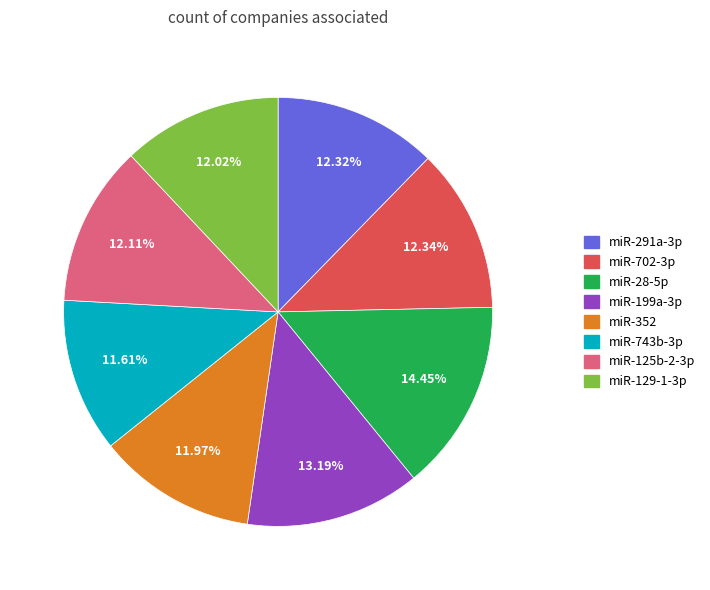

Combined, do miR-702-3p and miR-199a-3p account for over 50%?

No